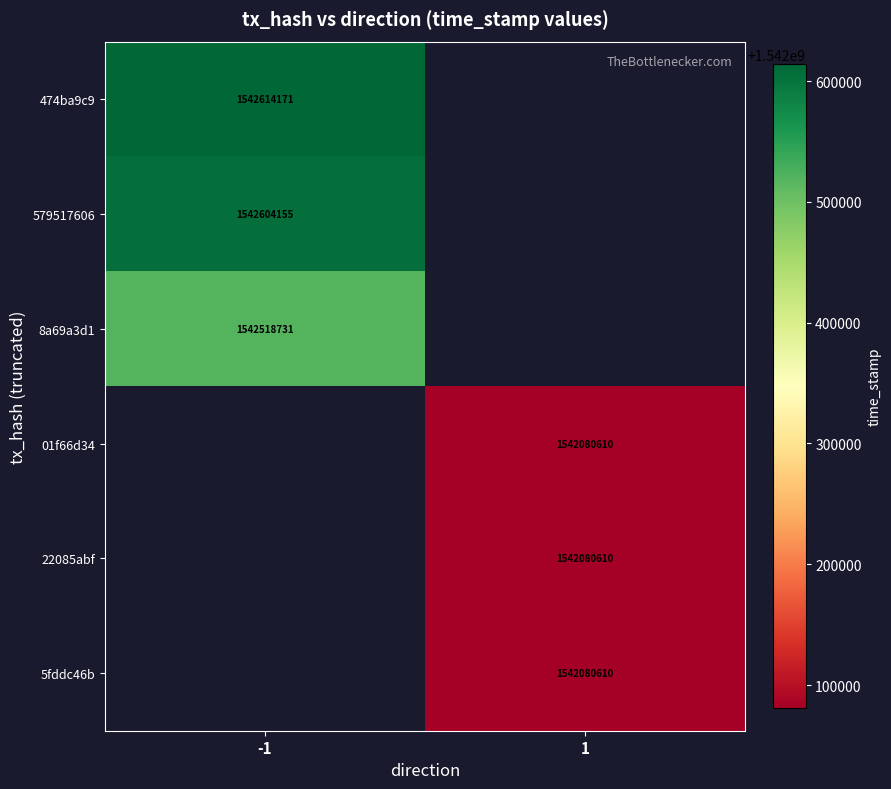

The 474ba9c9 series shows 398257657 at -1. True or false?

False